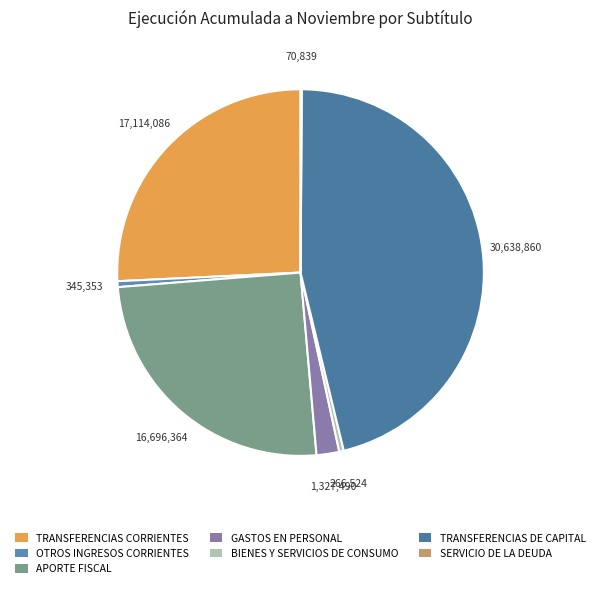

Is there any slice that represents more than half of the pie?

No